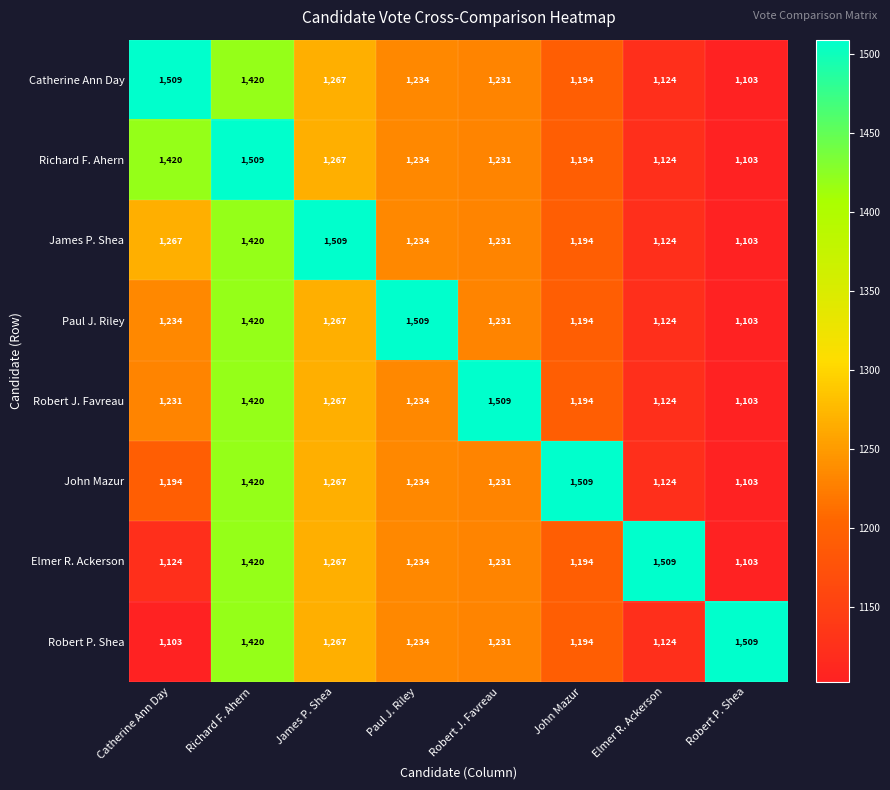

At how many categories does at least one series exceed 1494?

8